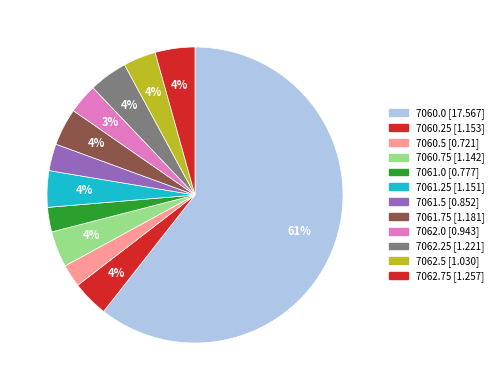

To the nearest percent, what is the average slice percentage?

8%